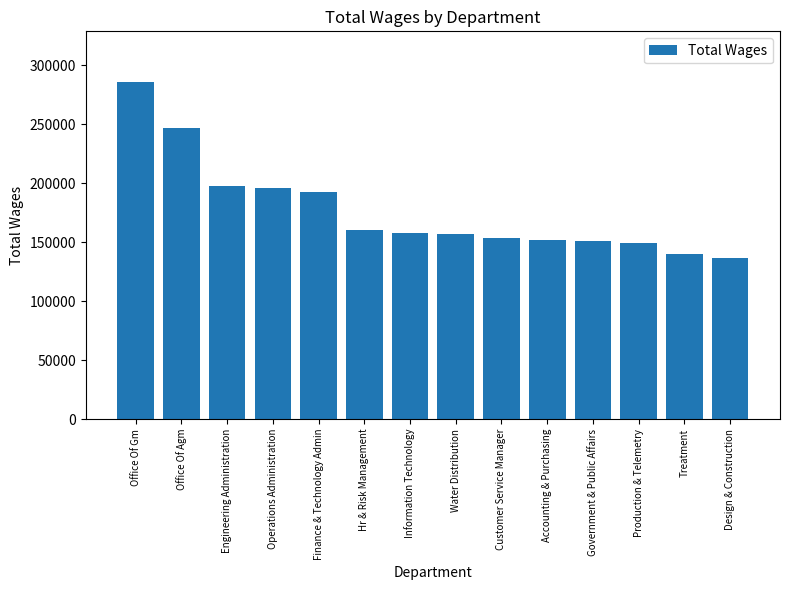

What is the label of the 9th bar from the right?

Hr & Risk Management